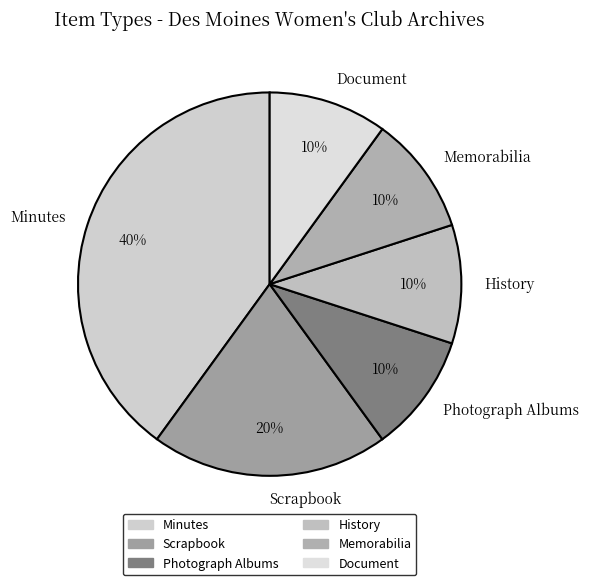

Which has a higher value, Photograph Albums or Minutes?

Minutes